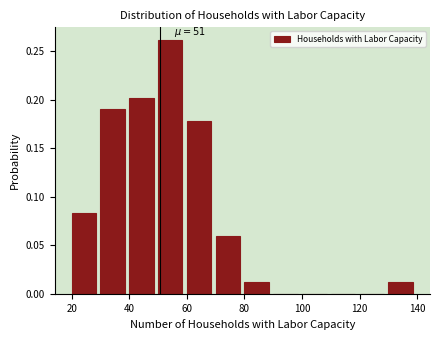

Over which range of the x-axis is the bar tallest?

50 to 60